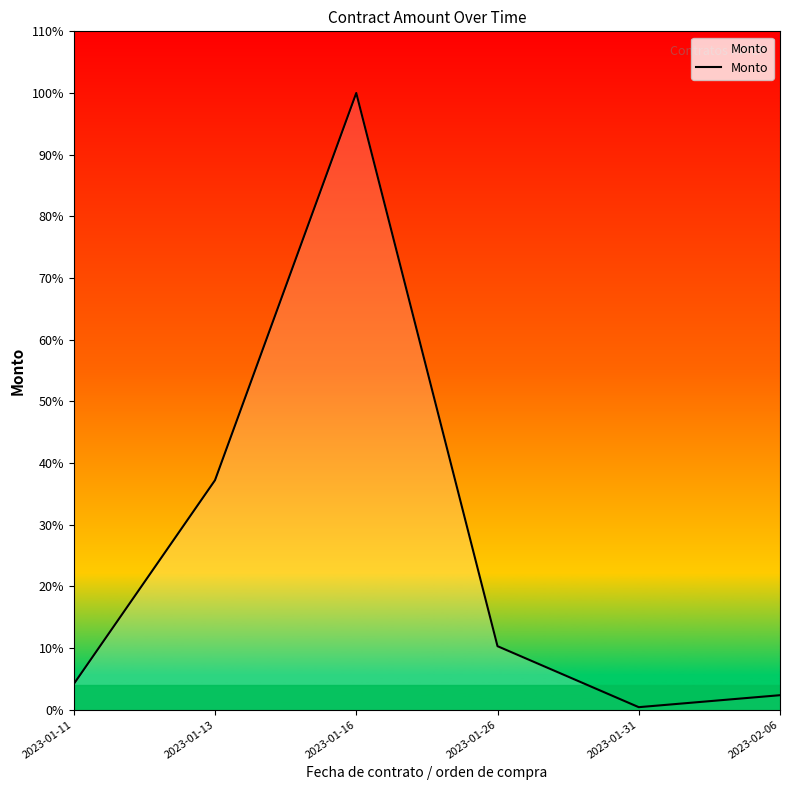

Reading left to right, list all the values displayed in this chart.

2023-01-11=22144.8	2023-01-13=197998.5	2023-01-16=532051.8	2023-01-26=54794.1	2023-01-31=2179.3	2023-02-06=12511.1